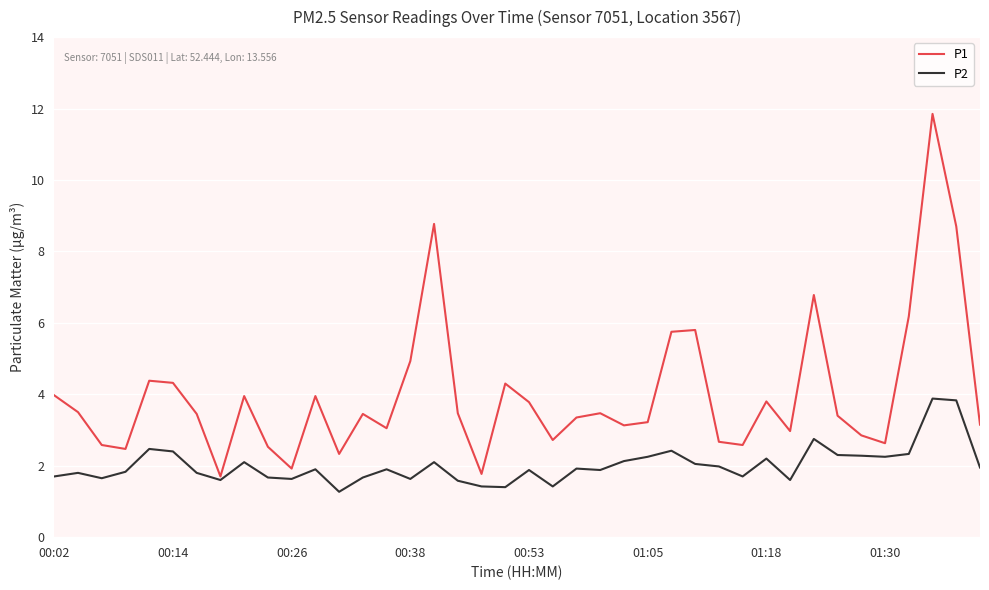

What is the minimum value for P2?

1.3